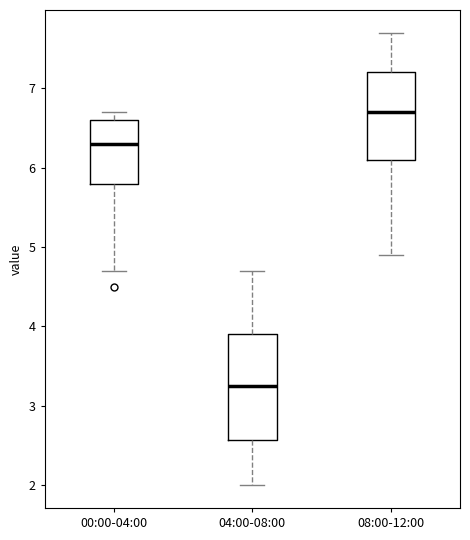

Where does the upper whisker of the box for 00:00-04:00 end on the y-axis? The values are not printed on the chart, so give them approximately, as read against the axis.

6.7